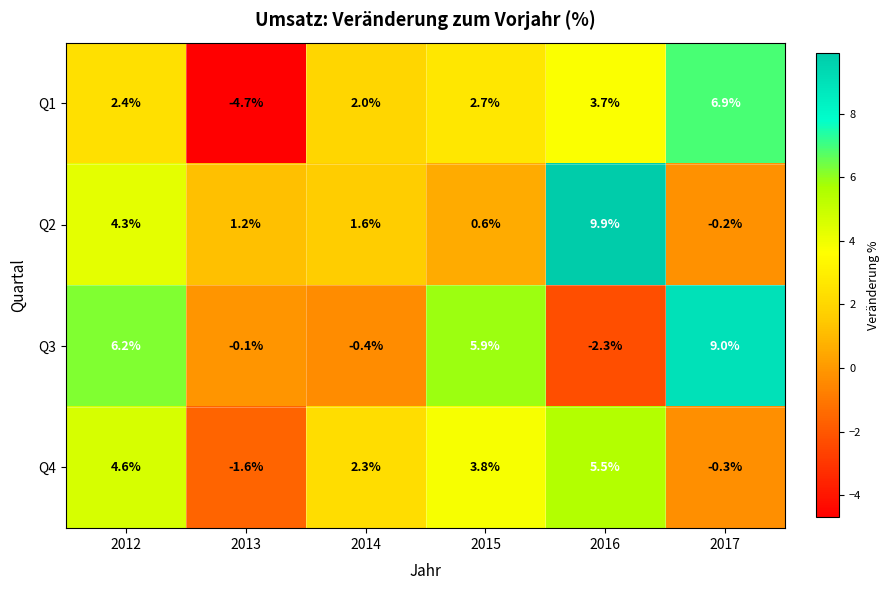

Which series has the largest total across all categories?

Q3